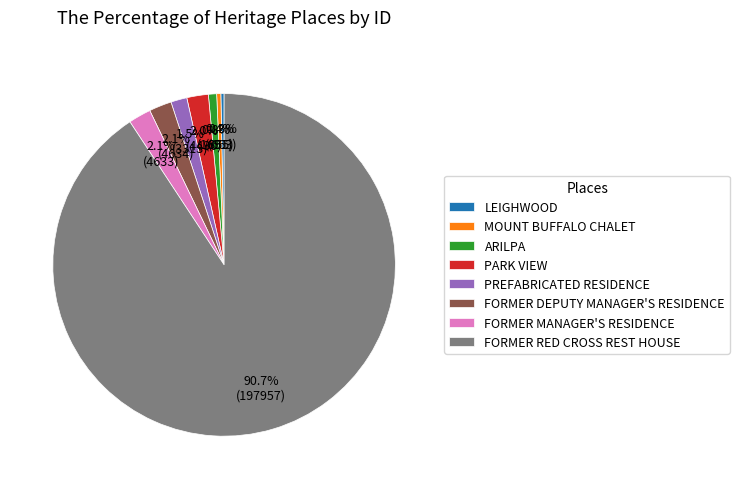

To the nearest percent, what is the combined percentage of FORMER DEPUTY MANAGER'S RESIDENCE and MOUNT BUFFALO CHALET?

3%